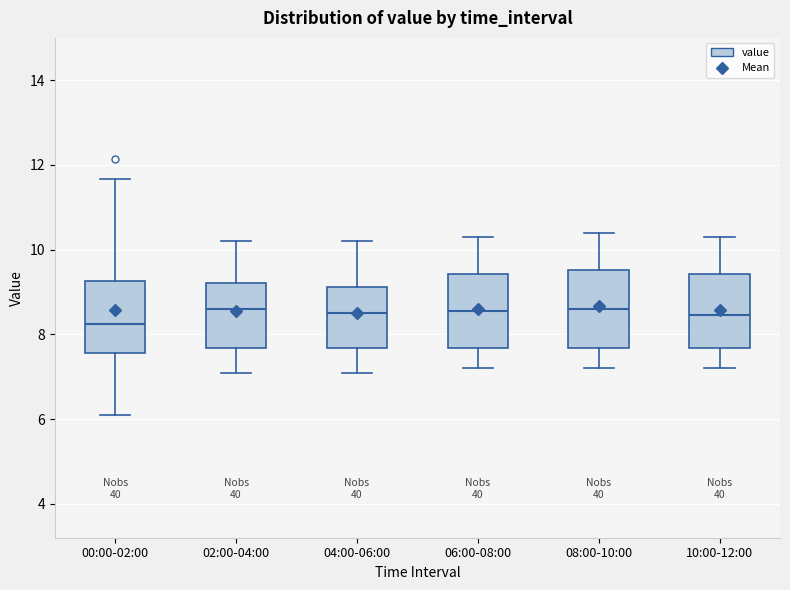

Where does the median line of the box for 04:00-06:00 sit on the y-axis? The values are not printed on the chart, so give them approximately, as read against the axis.

8.6